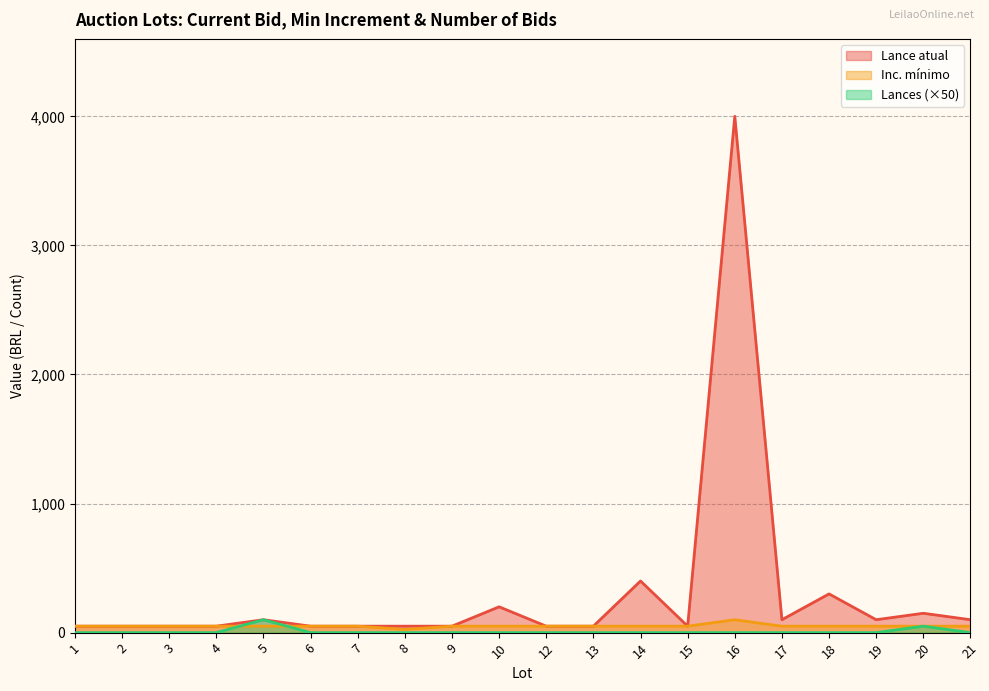

Reading left to right, extract all data points from this chart.

Lance atual: 1=50	2=50	3=50	4=50	5=100	6=50	7=50	8=50	9=50	10=200	12=50	13=50	14=400	15=50	16=4000	17=100	18=300	19=100	20=150	21=100
Inc. mínimo: 1=50	2=50	3=50	4=50	5=50	6=50	7=50	8=25	9=50	10=50	12=50	13=50	14=50	15=50	16=100	17=50	18=50	19=50	20=50	21=50
Lances: 1=0	2=0	3=0	4=0	5=100	6=0	7=0	8=0	9=0	10=0	12=0	13=0	14=0	15=0	16=0	17=0	18=0	19=0	20=50	21=0